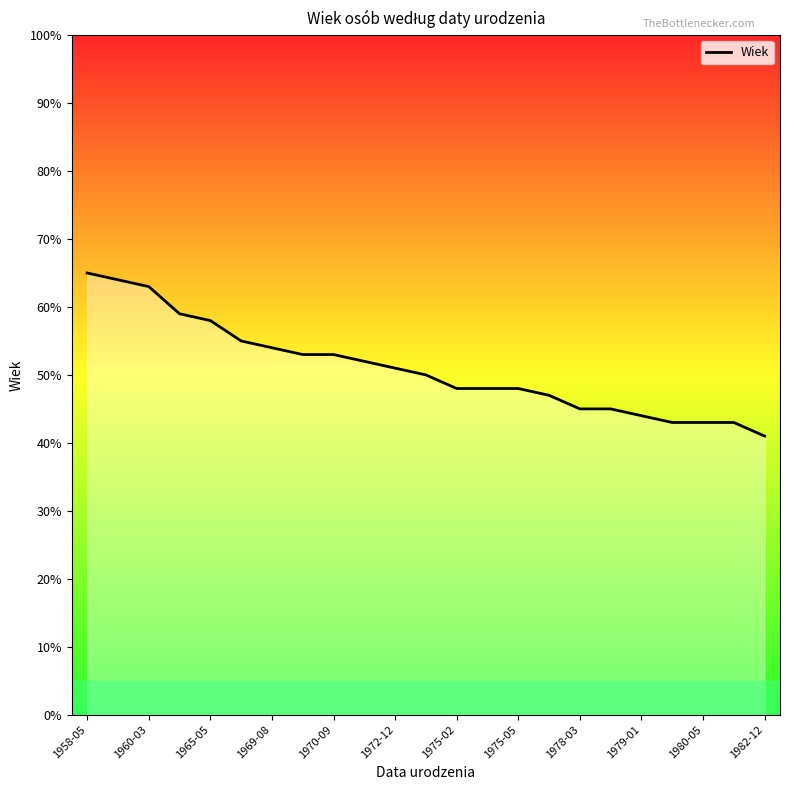

What is the greatest value displayed?

65